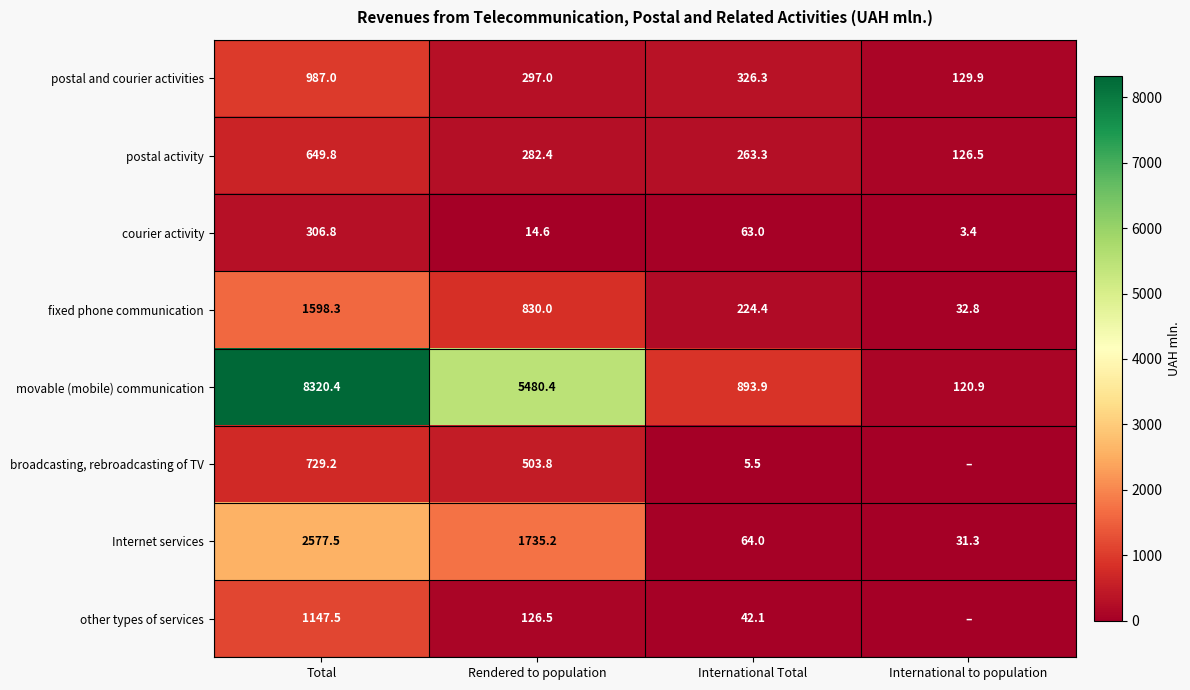

What is the sum of all Internet services values?

4408.0